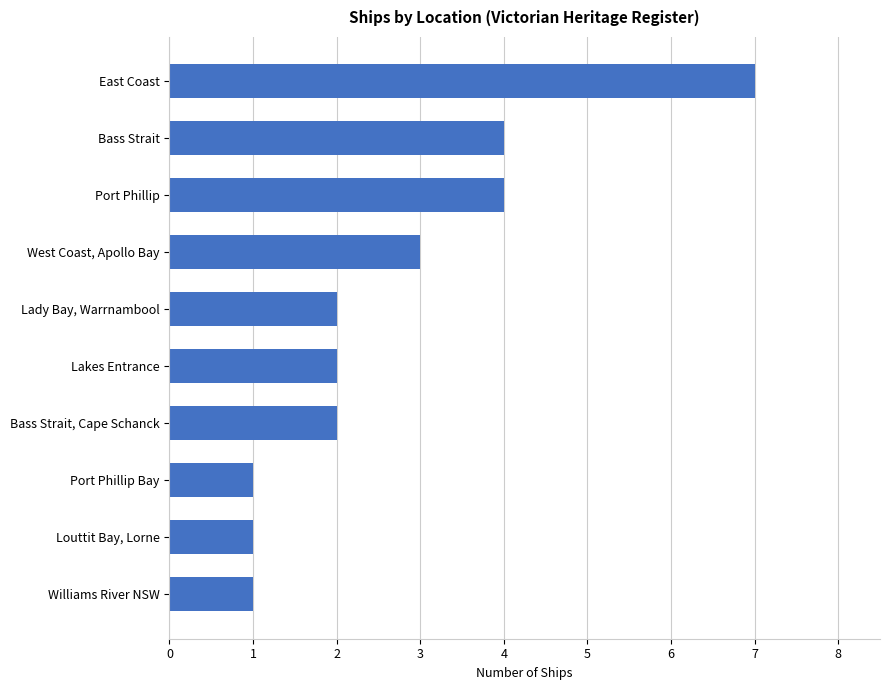

What value does the data have at West Coast, Apollo Bay?

3